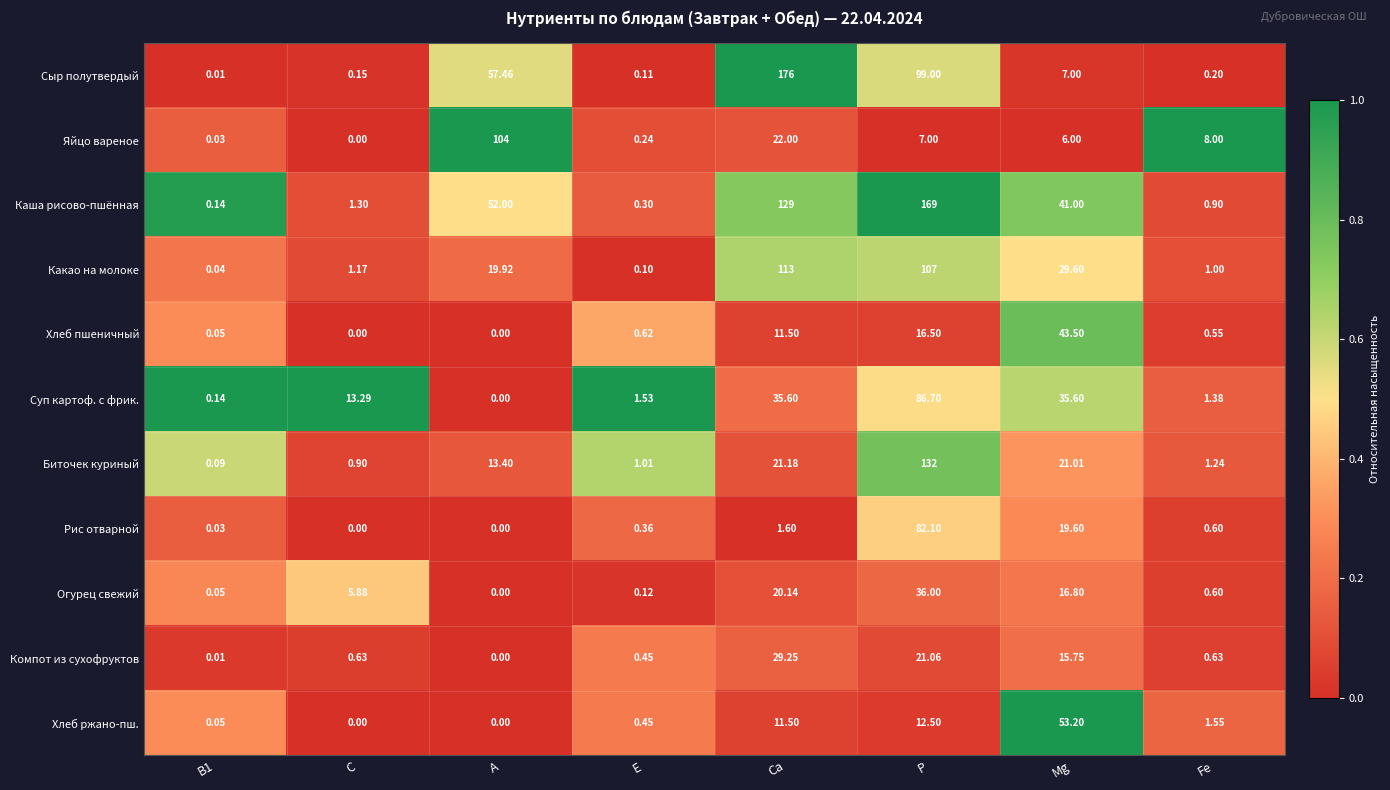

What is the maximum value shown in the chart?

176.0